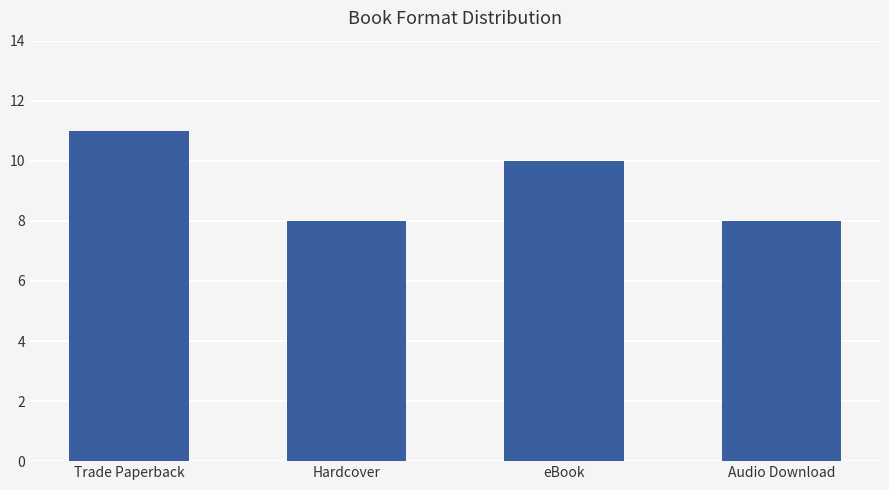

What is the maximum value shown in the chart?

11